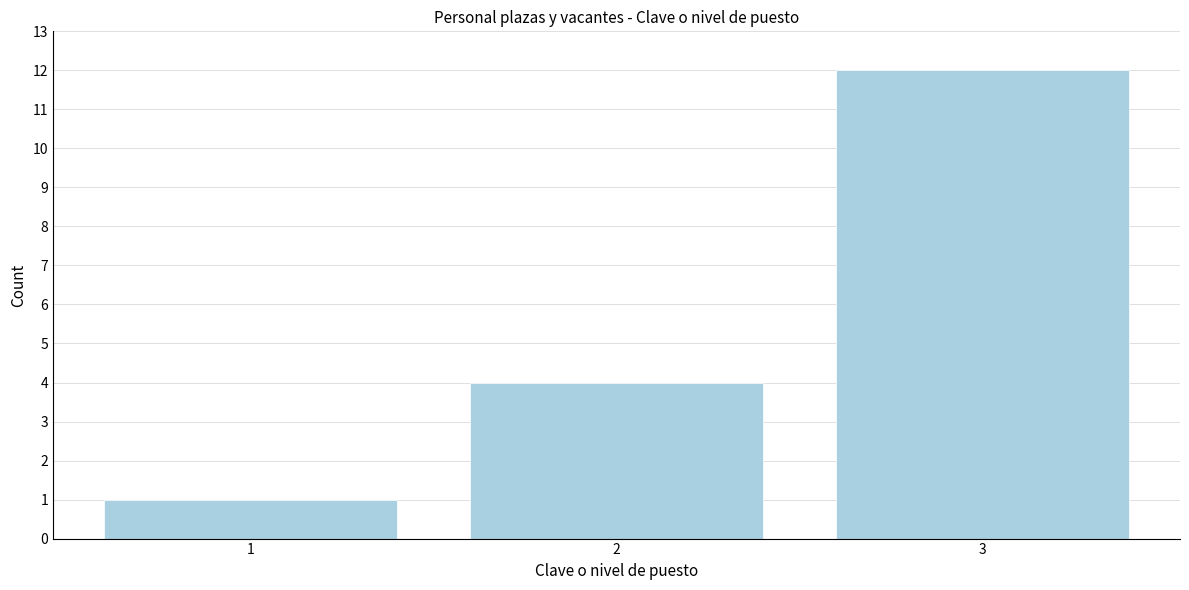

Reading left to right, extract all data points from this chart.

1=1	2=4	3=12